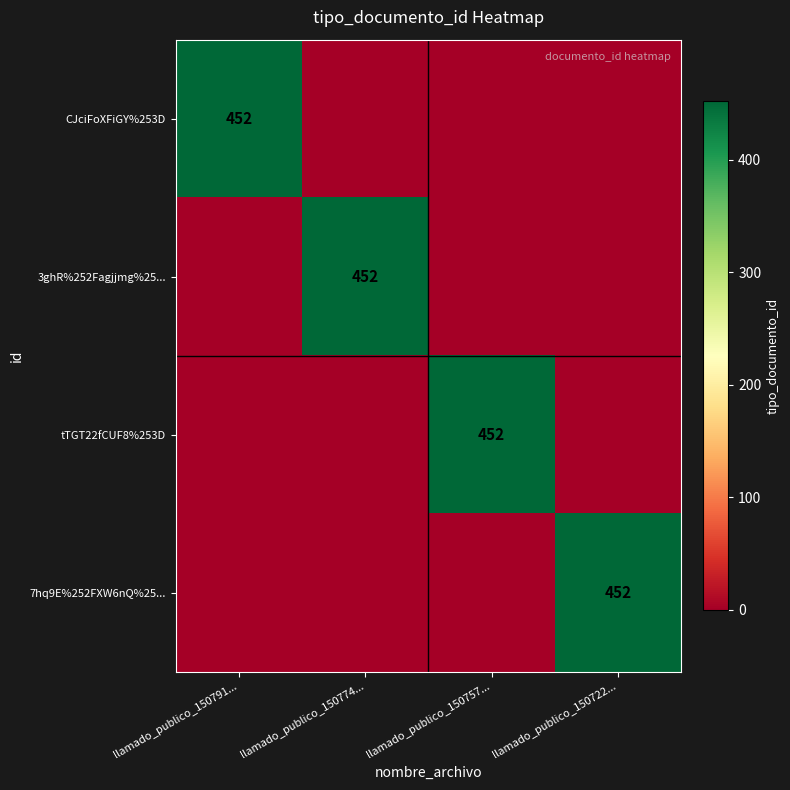

True or false: 3ghR%252Fagjjmg%25... has a value of 712 at llamado_publico_150774....

False